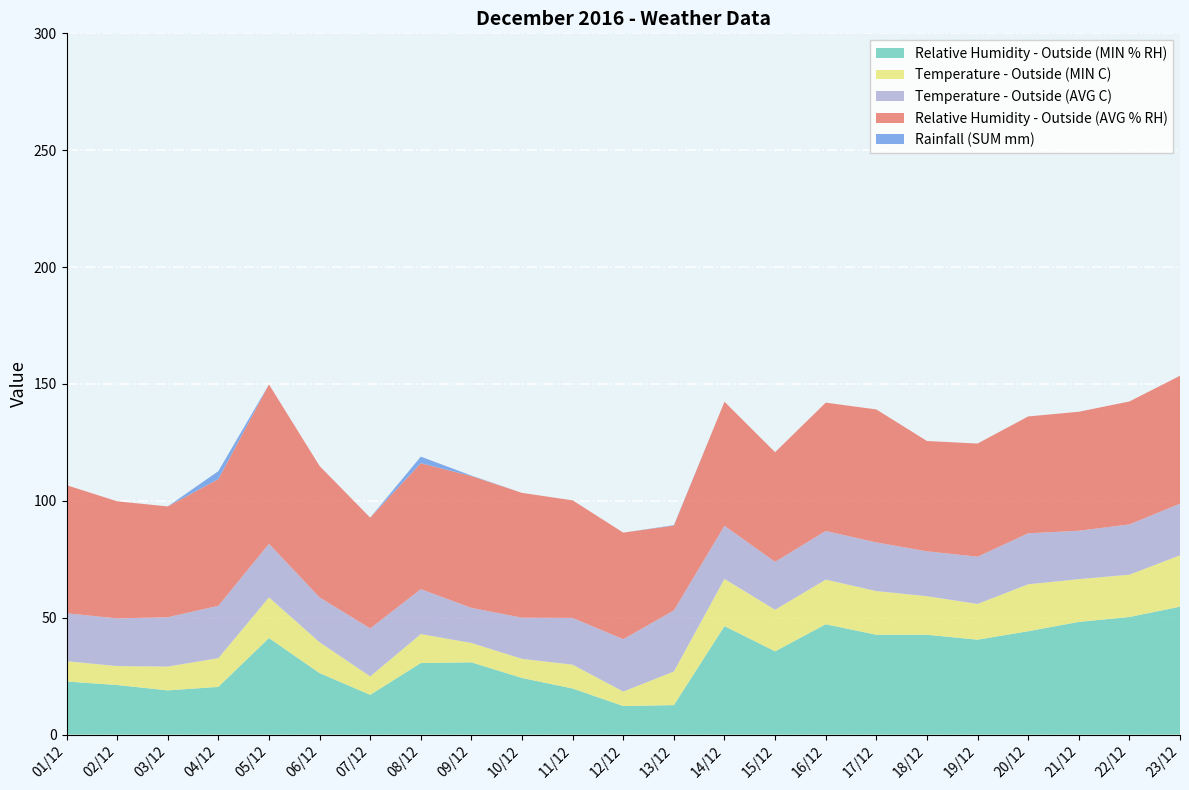

Reading left to right, transcribe all the data shown in this chart.

Relative Humidity - Outside (MIN % RH): 22.7	21.2	18.9	20.4	41.3	26.3	17.0	30.6	30.9	24.2	19.7	12.2	12.6	46.4	35.6	47.2	42.7	42.7	40.6	44.2	48.2	50.3	54.7
Temperature - Outside (MIN C): 8.7	8.1	10.2	12.3	17.4	13.2	7.9	12.4	8.3	8.2	10.2	6.2	14.4	20.2	17.8	19.1	18.7	16.5	15.3	20.1	18.3	18.1	22.0
Temperature - Outside (AVG C): 20.5	20.4	21.1	22.4	22.9	19.2	20.5	19.2	15.0	17.6	20.0	22.4	26.1	22.7	20.5	20.8	20.8	19.2	20.2	21.8	20.7	21.5	22.1
Relative Humidity - Outside (AVG % RH): 54.8	50.1	47.4	54.2	68.2	56.2	47.4	53.9	56.4	53.4	50.3	45.6	36.3	53.1	46.9	54.9	56.9	47.2	48.4	50.0	50.9	52.6	54.7
Rainfall (SUM mm): 0.0	0.0	0.0	3.4	0.0	0.0	0.0	2.8	0.2	0.0	0.0	0.0	0.2	0.0	0.0	0.0	0.0	0.0	0.0	0.0	0.0	0.0	0.0